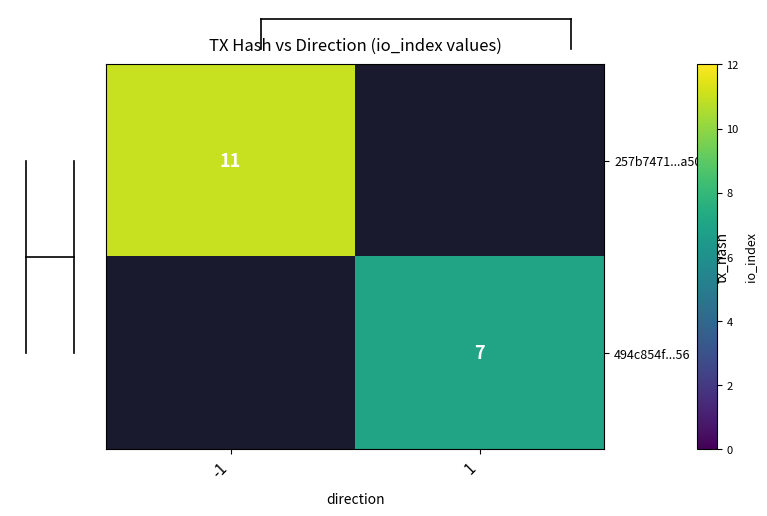

The value of 257b7471...a50 at -1 is 14. True or false?

False